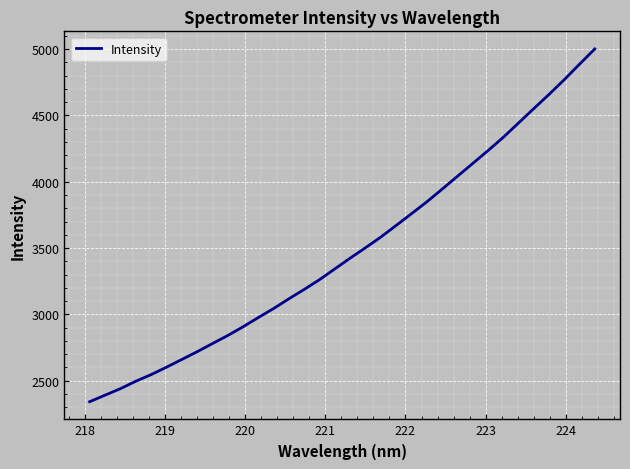

What is the smallest value displayed?

2341.7